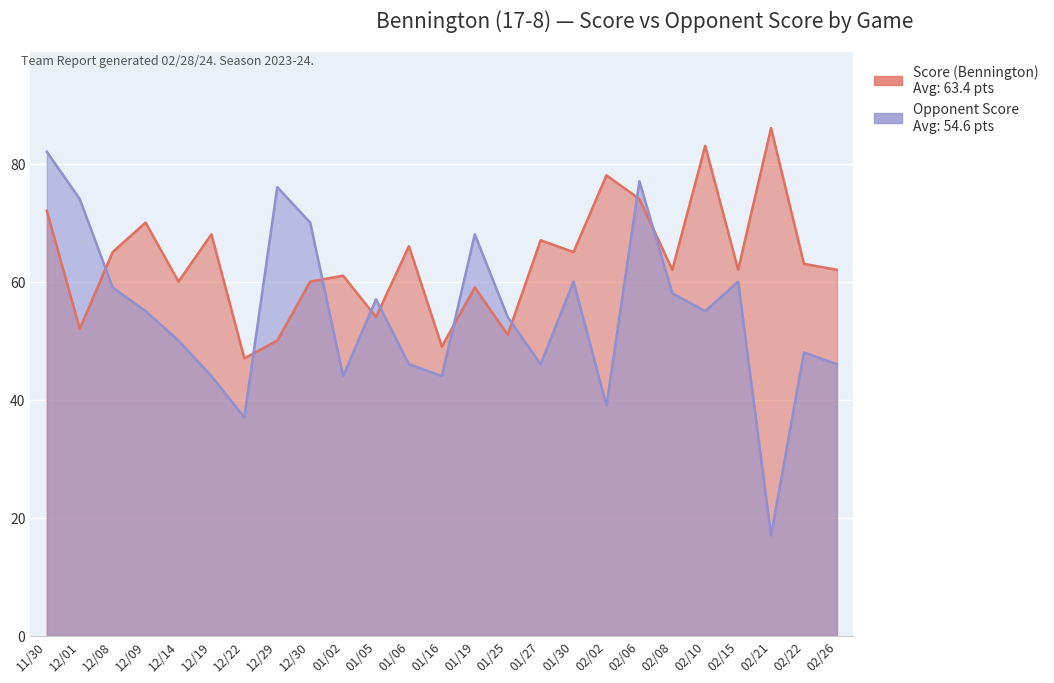

After their last crossing, which series has the higher values: Opponent Score or Score (Bennington)?

Score (Bennington)